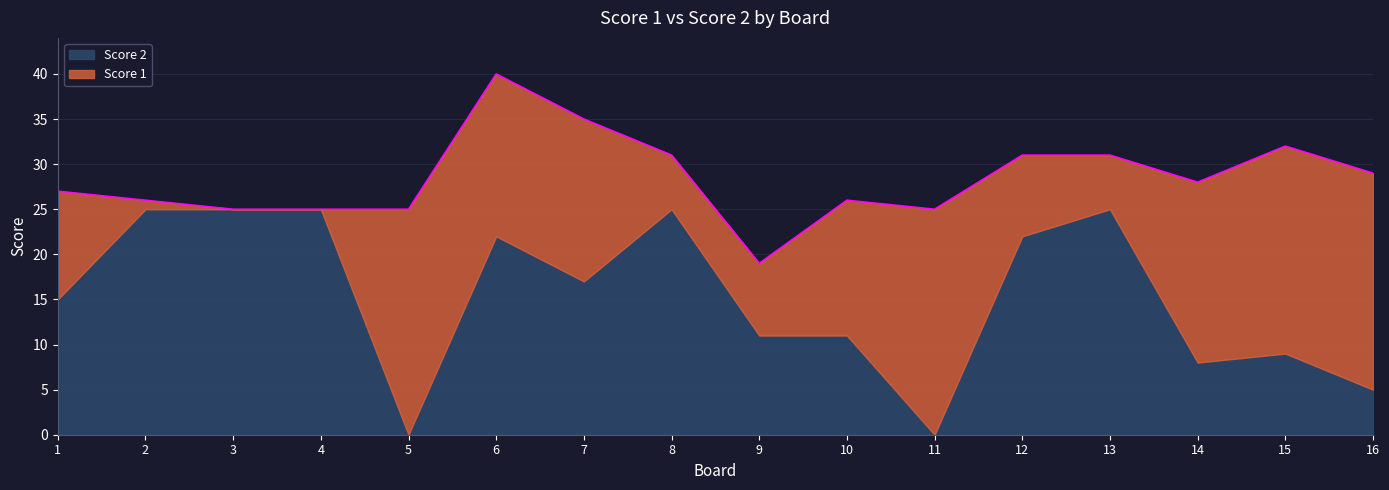

The Score 1 series shows 20 at 14. True or false?

True